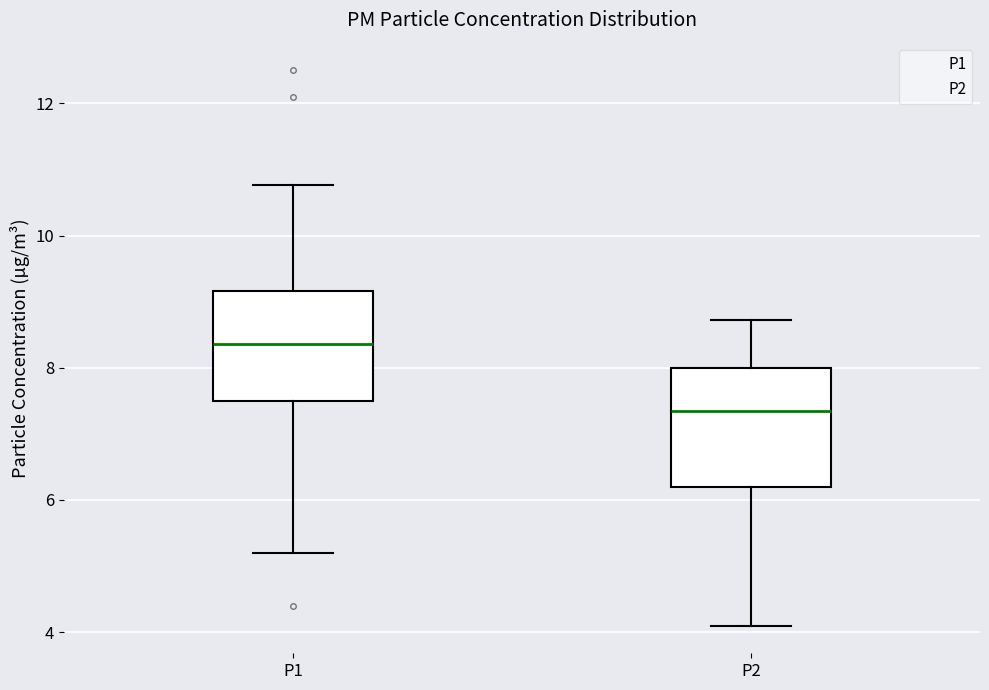

Which box's median line is the lowest?

P2